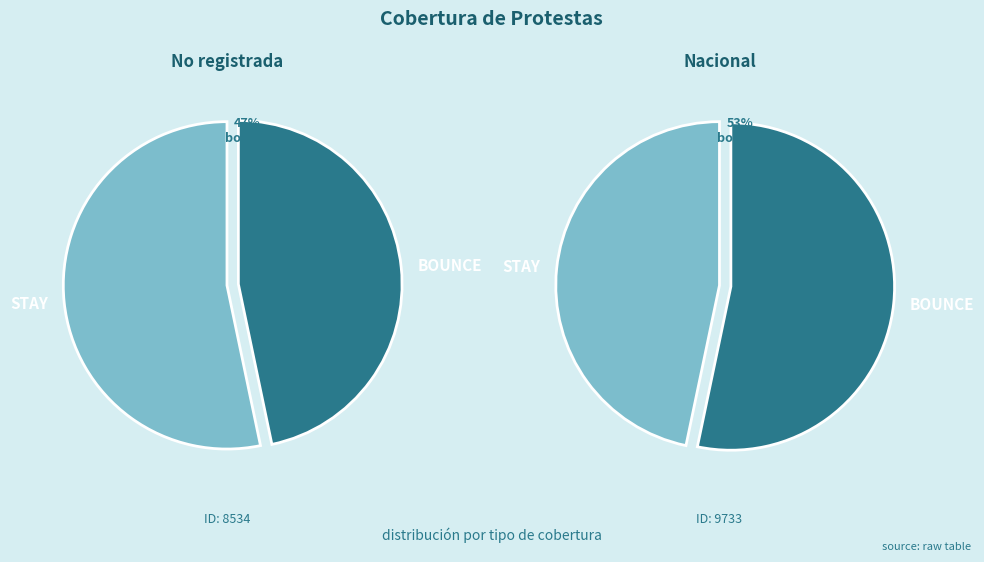

To the nearest percent, what is the difference between the largest and smallest slice percentages?

7%